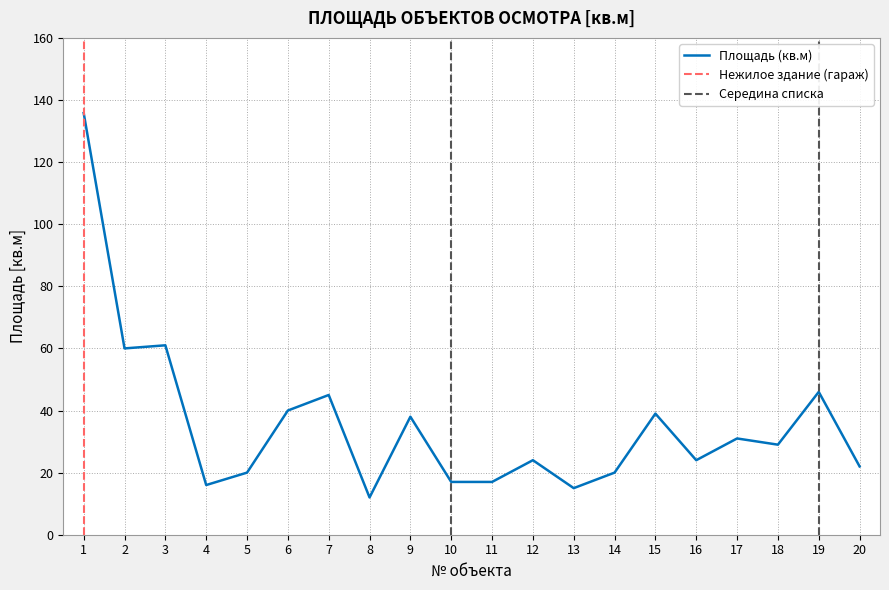

What is the smallest value displayed?

12.0